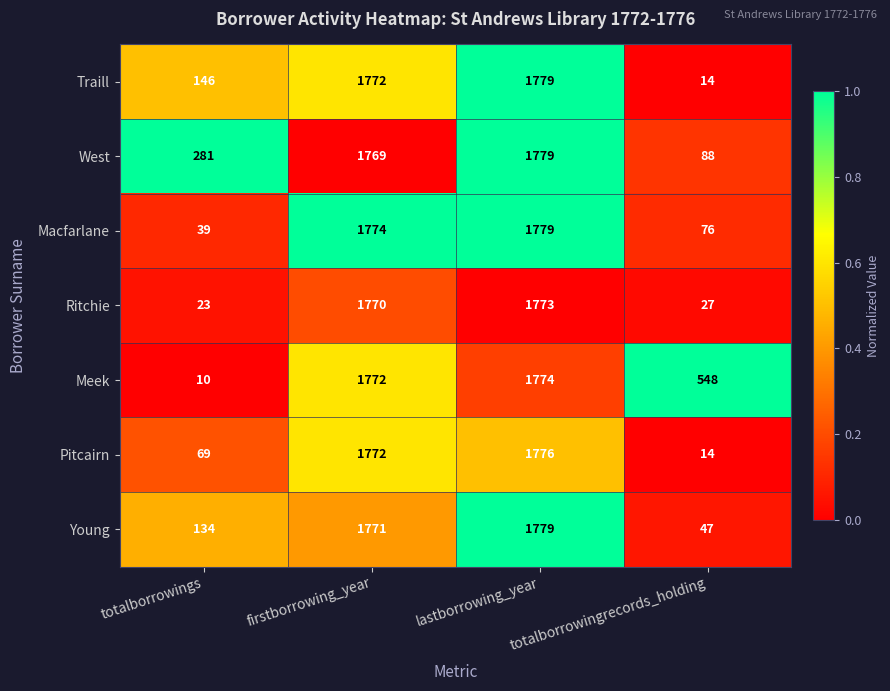

Which label corresponds to the smallest value in the chart?

totalborrowings